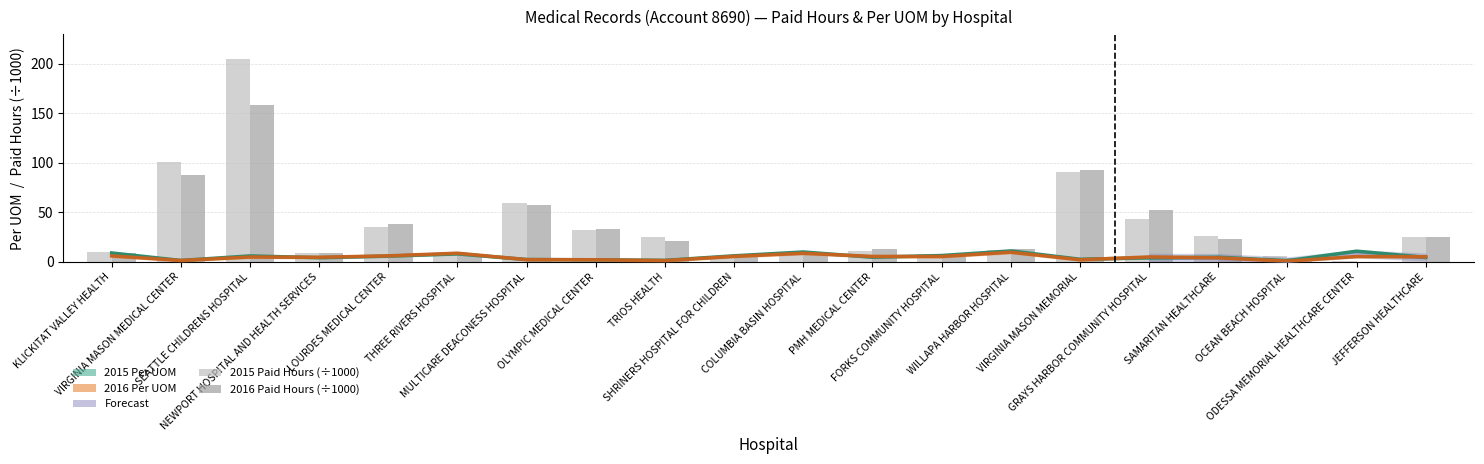

The 2015 Per UOM series shows 11.1 at WILLAPA HARBOR HOSPITAL. True or false?

True